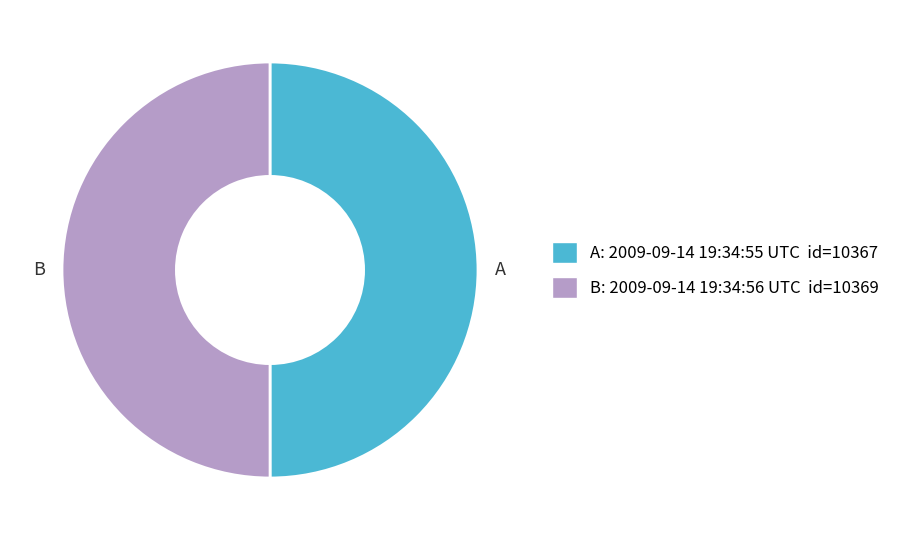

Approximately how many times larger is the value at A compared to B?

1.0